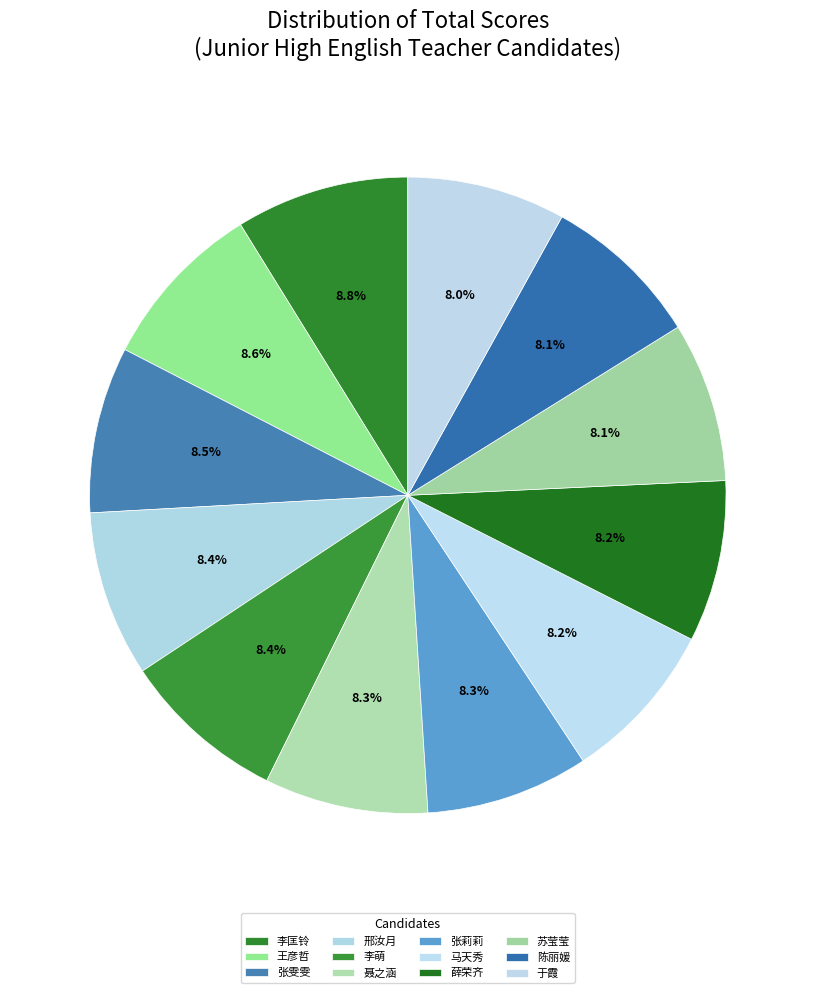

Is 薛荣齐 the majority of the pie?

No